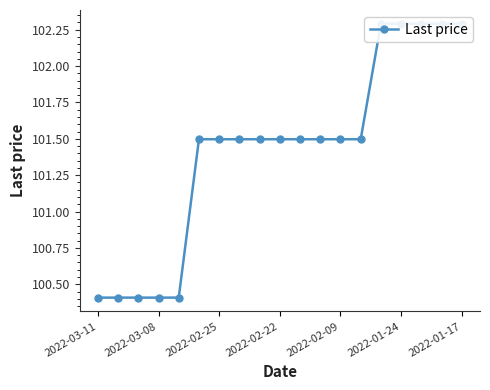

Rank the categories by value from highest to lowest.

14, 15, 16, 17, 18, 2022-01-24, 2022-01-17, 7, 8, 9, 10, 11, 12, 13, 2022-03-11, 2022-03-08, 2022-02-25, 2022-02-22, 2022-02-09